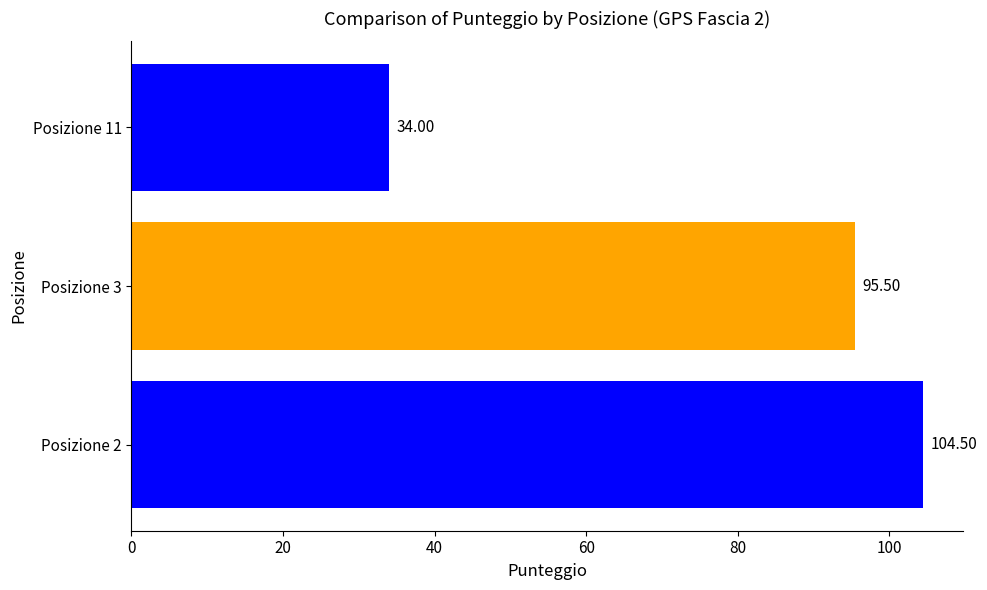

What is the average value?

78.0